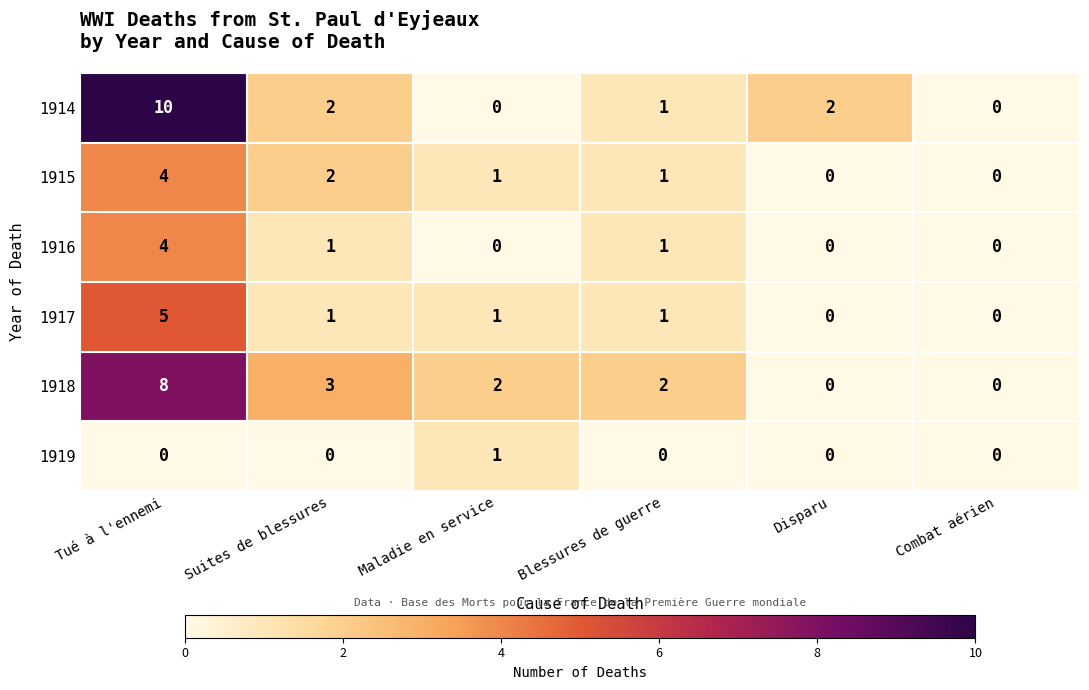

Count the 1915 values in the range 0 to 2.

5